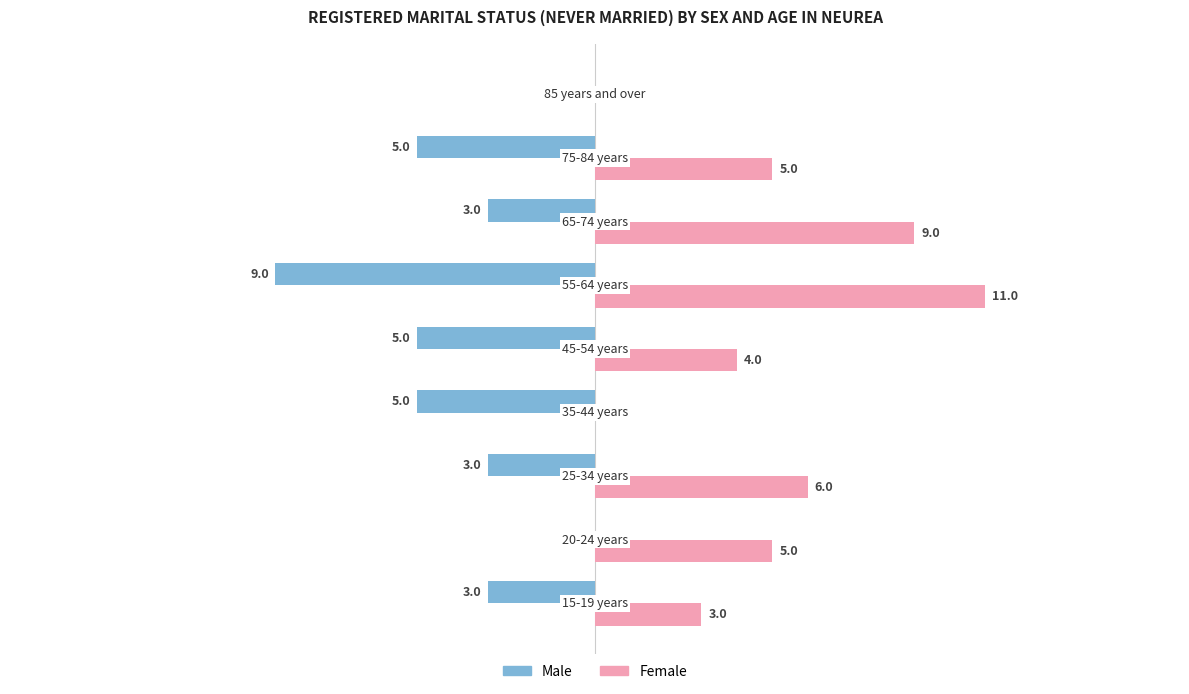

What is the value of the Males bar at the 3rd from the left?

-3